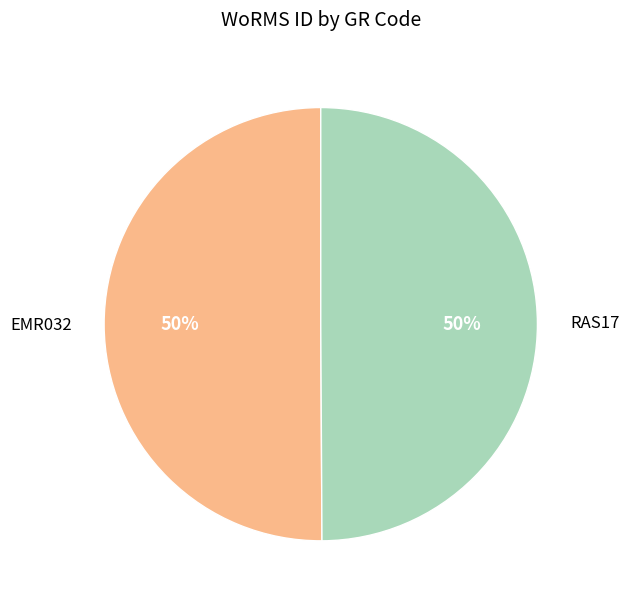

To the nearest percent, what percentage of the pie is EMR032?

50%